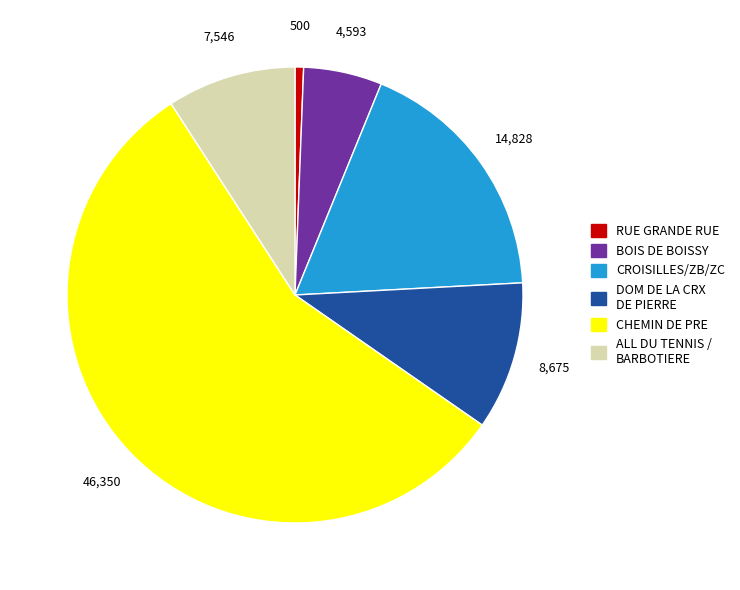

How many segments does this pie chart have?

6